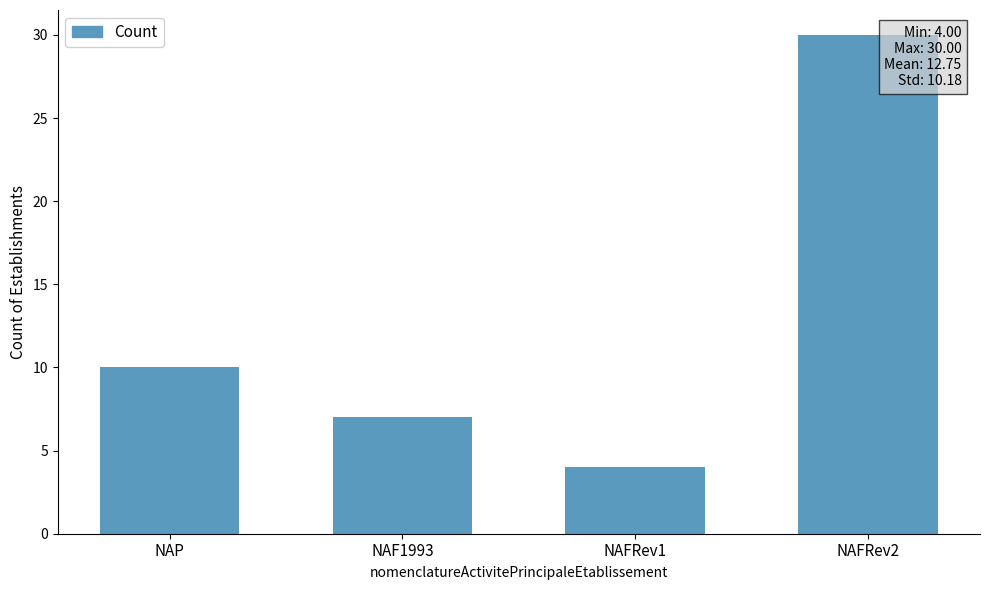

Reading left to right, transcribe all the data shown in this chart.

NAP=10	NAF1993=7	NAFRev1=4	NAFRev2=30